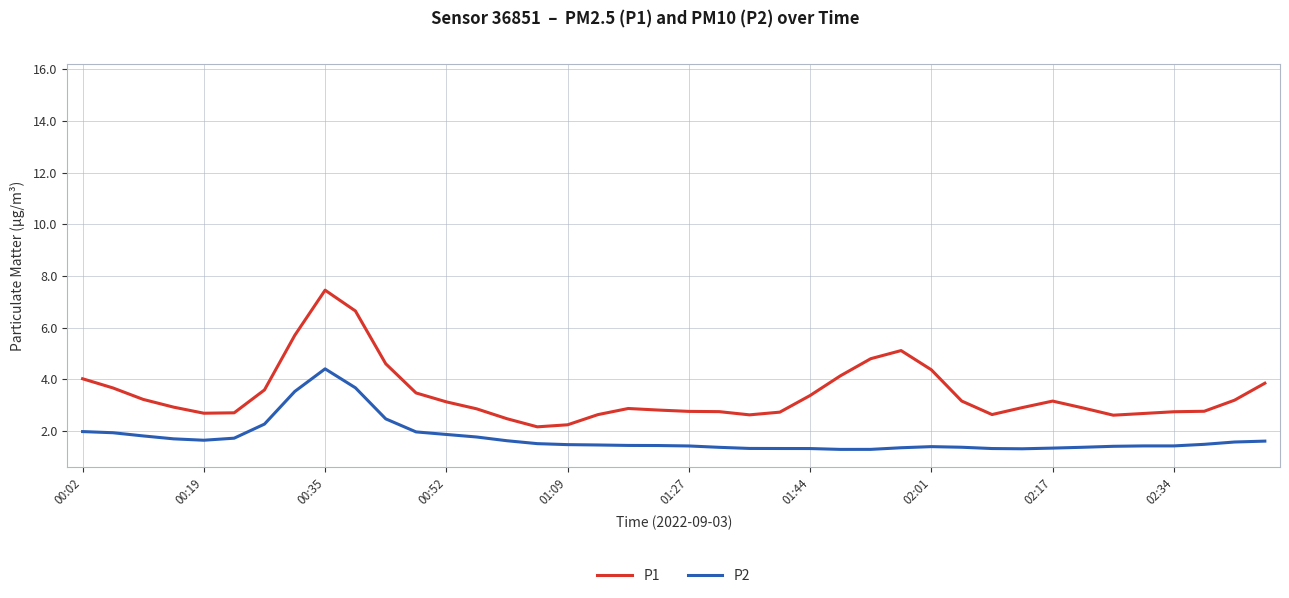

What is the sum of all P2 values?

69.4